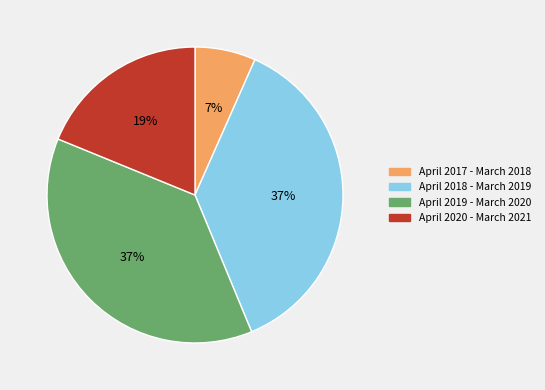

To the nearest percent, what is the average slice percentage?

25%